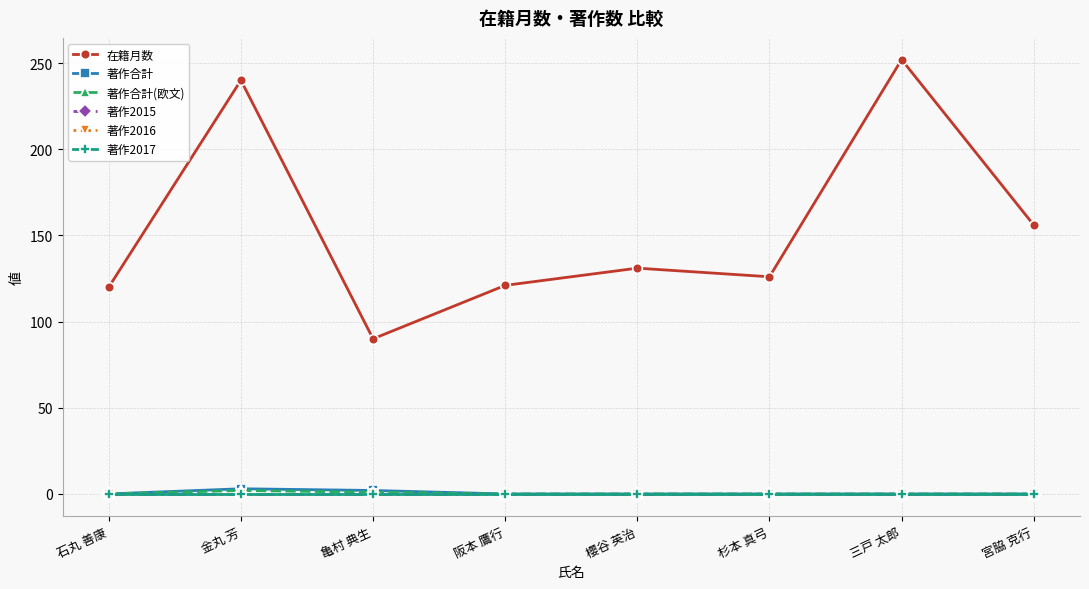

The value of 著作合計 at 亀村 典生 is 4. True or false?

False